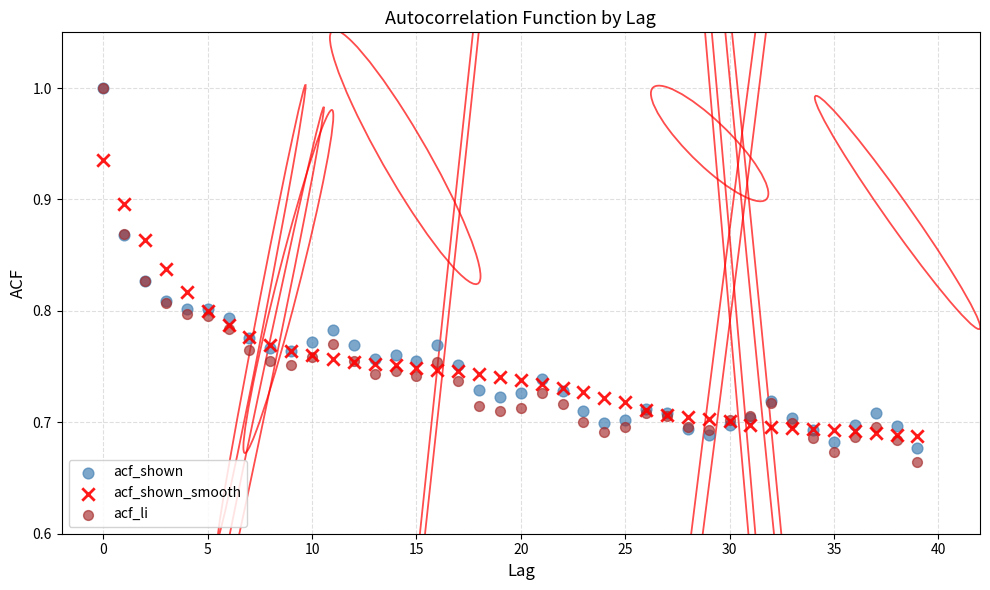

Which series has the widest spread of Y values?

acf_li